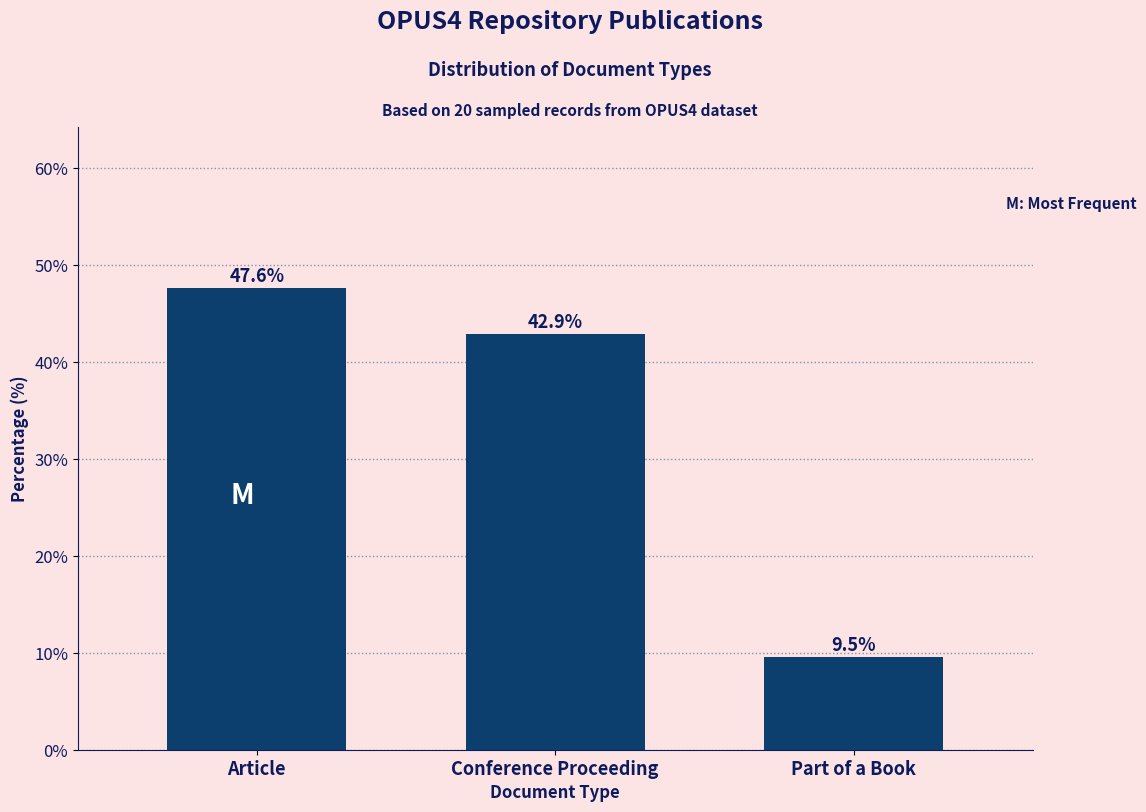

Reading right to left, what are all the values shown in this chart?

9.5	42.9	47.6